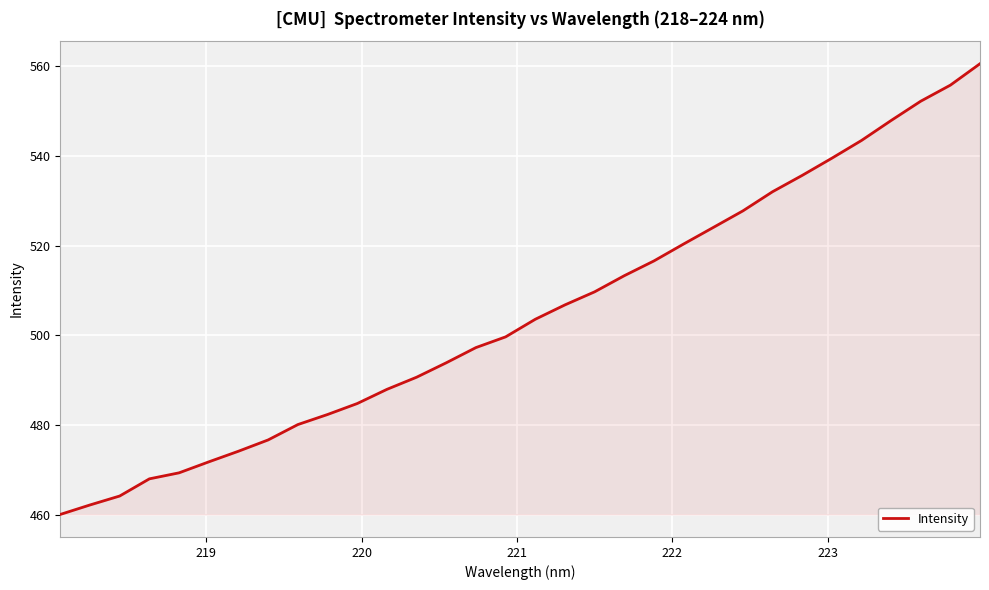

What is the smallest value displayed?

460.1